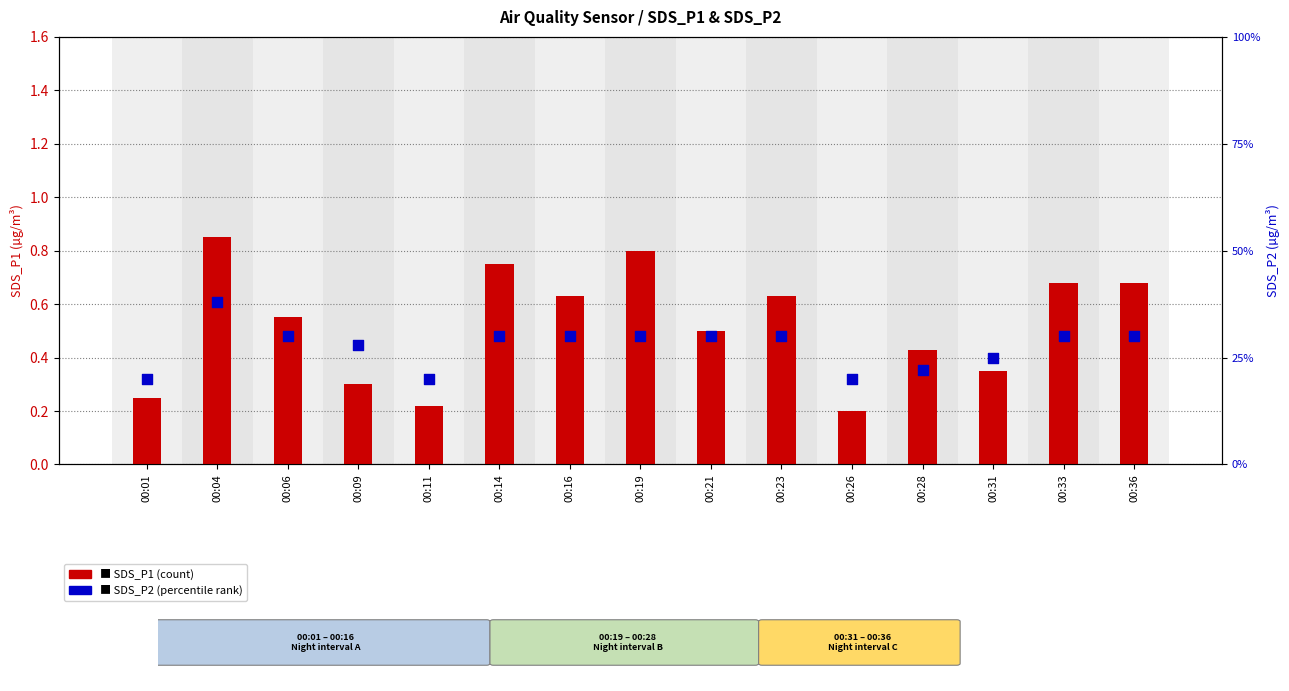

At how many categories does at least one series exceed 0?

15